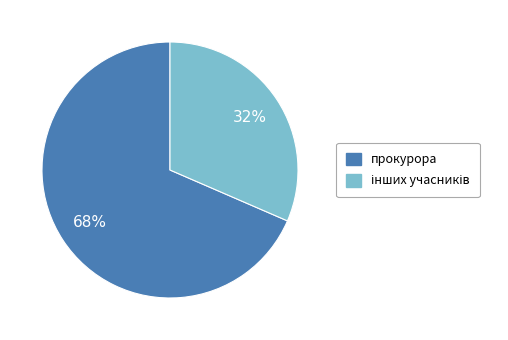

Is there a majority slice in this chart?

Yes